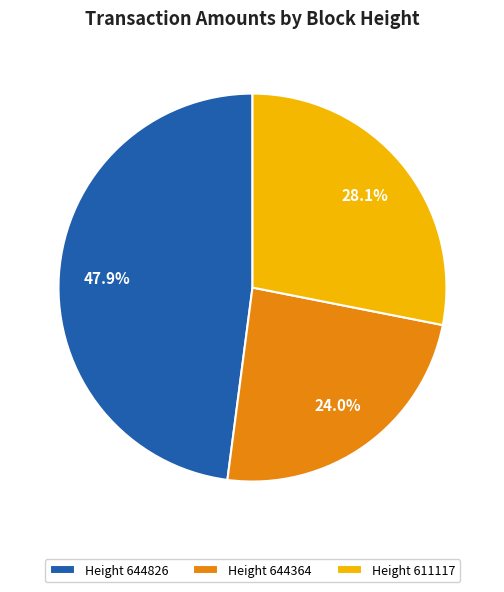

Is there a majority slice in this chart?

No